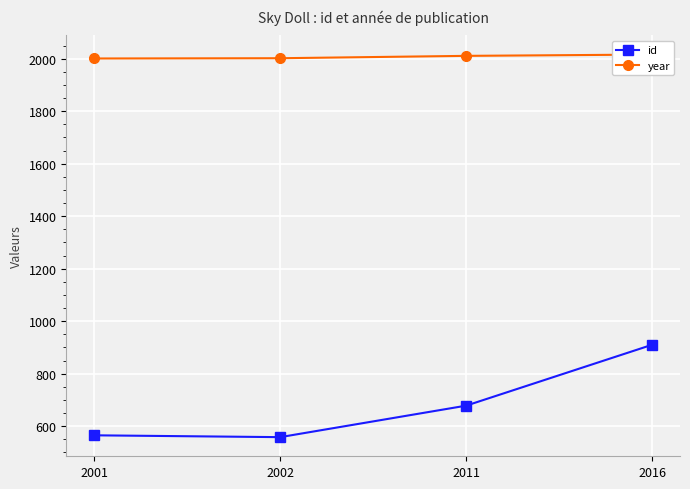

True or false: year and id cross at least once.

False